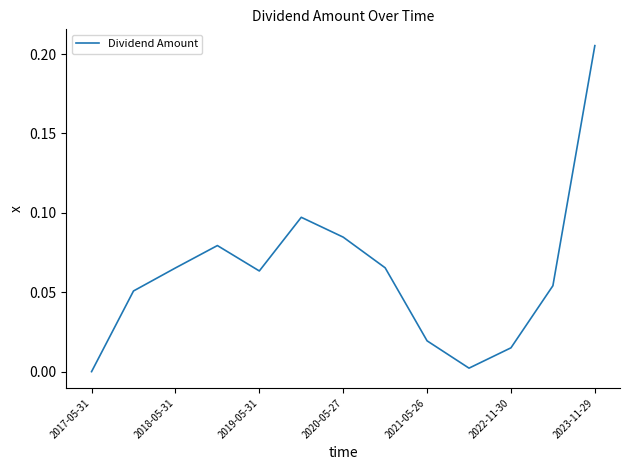

Where is the data nearest to the value 0?

2017-05-31